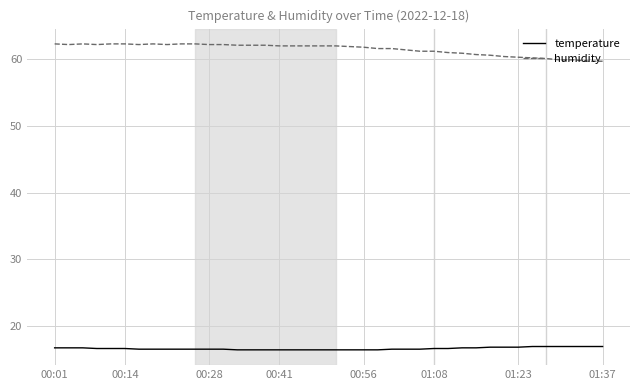

Rank the series by their average value, from lowest to highest.

temperature, humidity